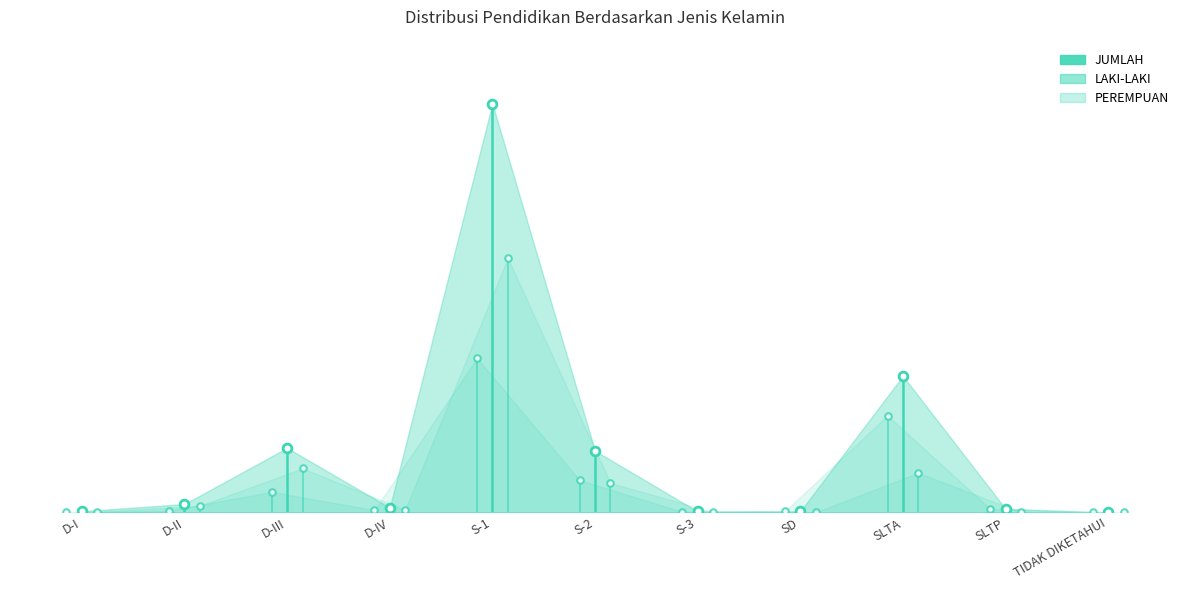

Is the value of LAKI-LAKI at S-3 greater than the value of PEREMPUAN at D-III?

No